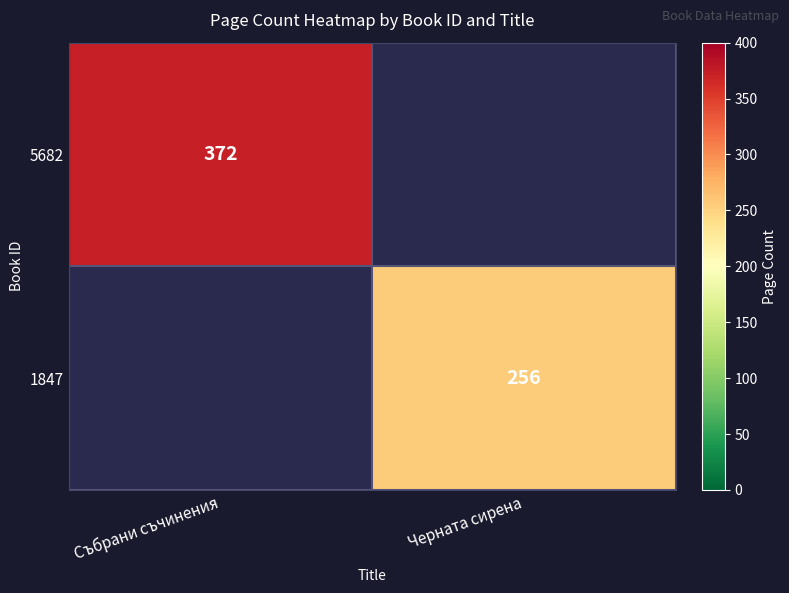

Is the value of 5682 at Събрани съчинения greater than the value of 1847 at Черната сирена?

Yes